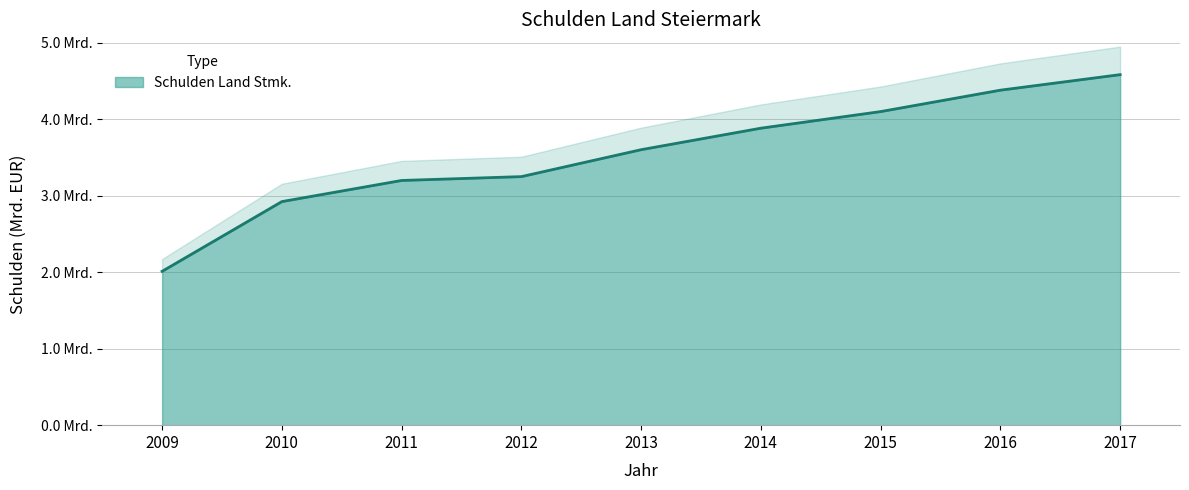

Which has a higher value, 2015 or 2013?

2015